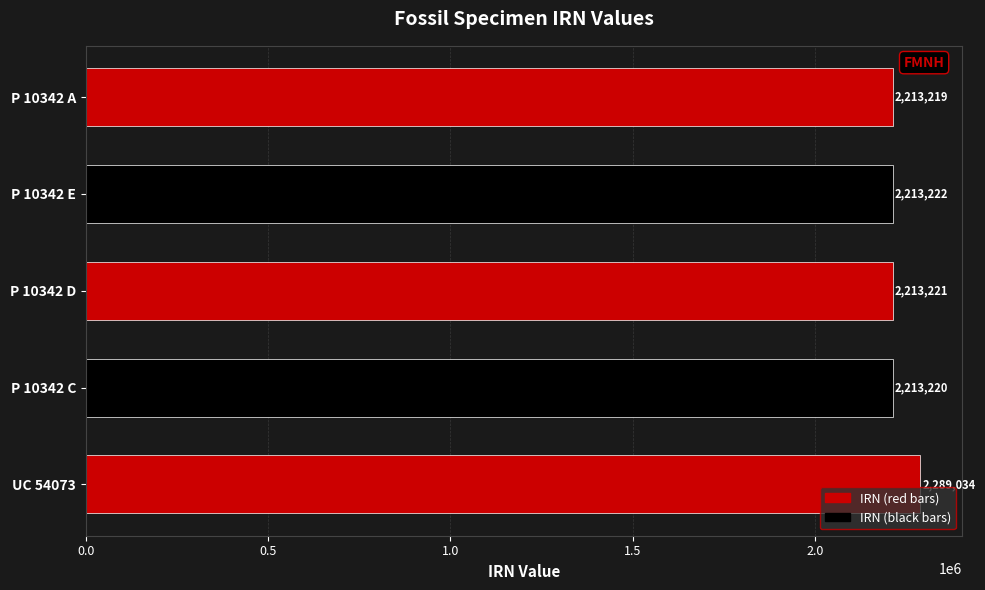

What is the sum of all values?

11141916